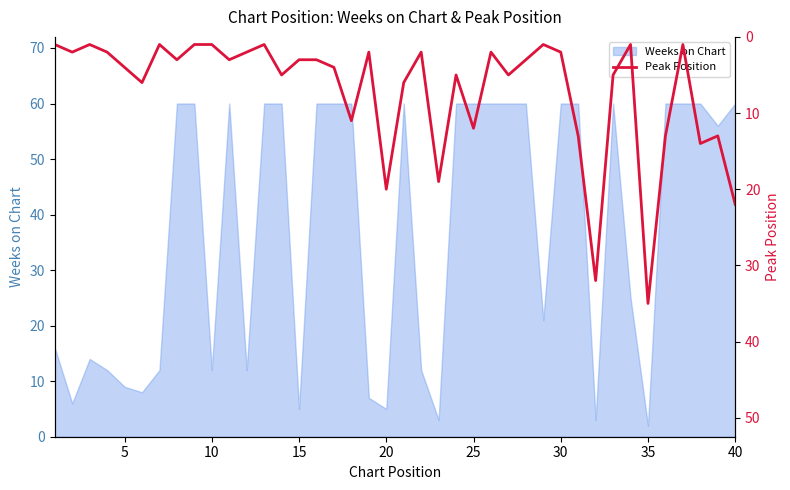

What is the highest value of the Weeks on Chart series?

60